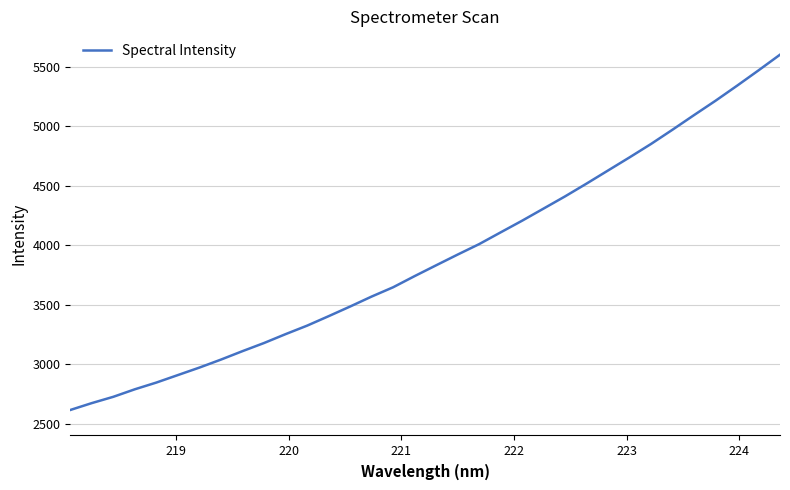

What is the maximum value shown in the chart?

5603.5